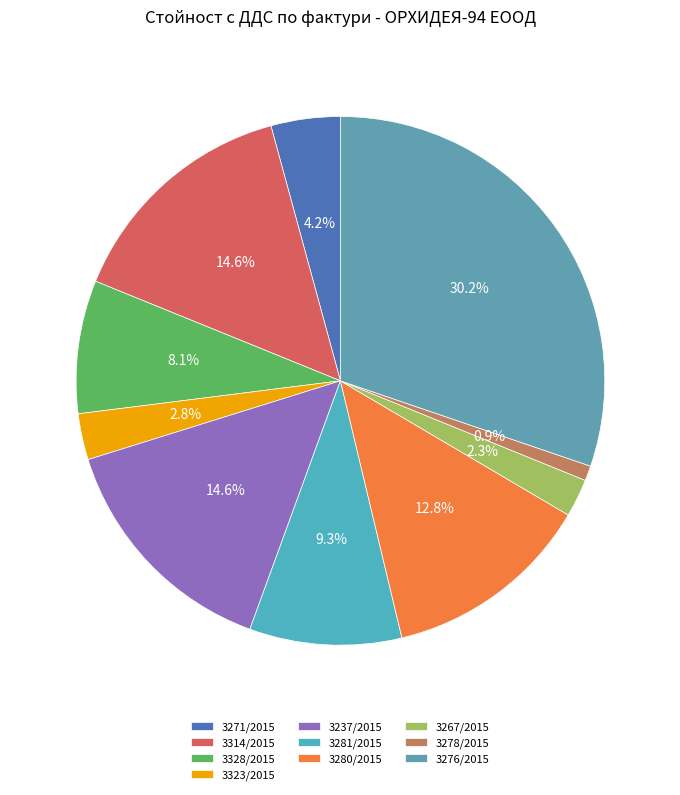

Which category has the biggest portion of the pie?

3276/2015